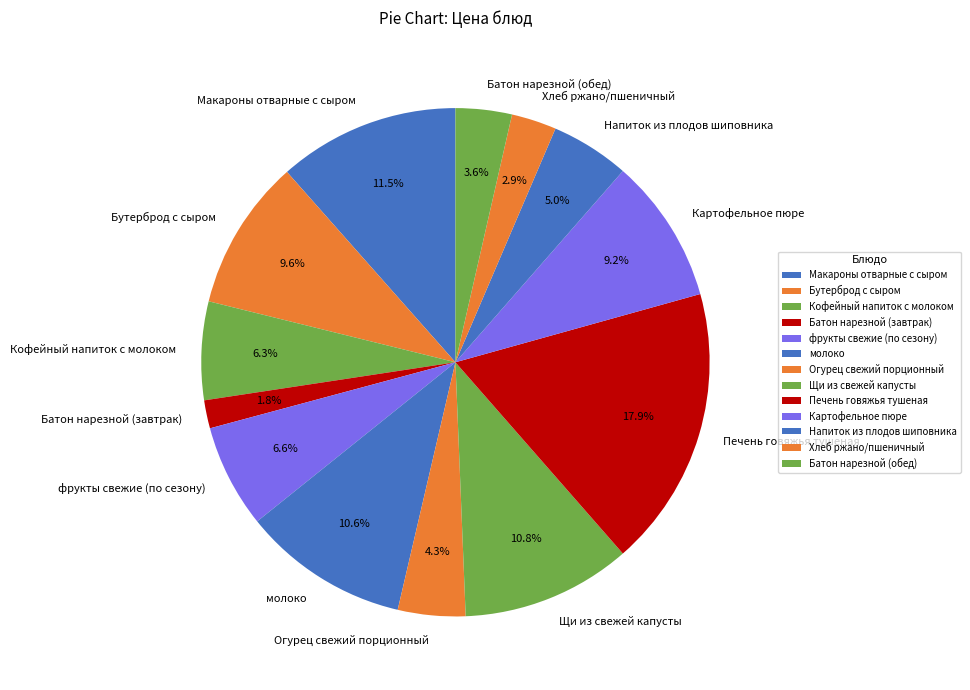

Between Картофельное пюре and молоко, which is larger?

молоко